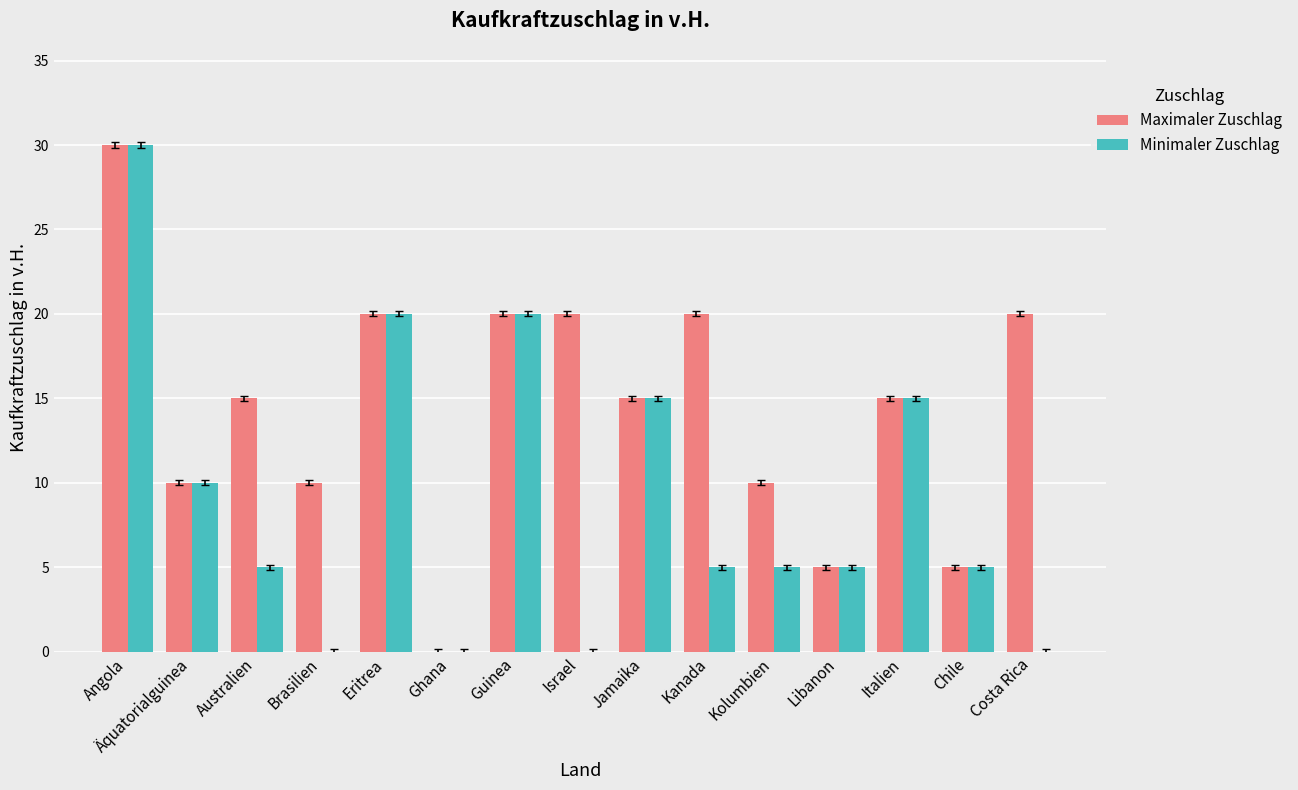

How many groups of bars are there?

15